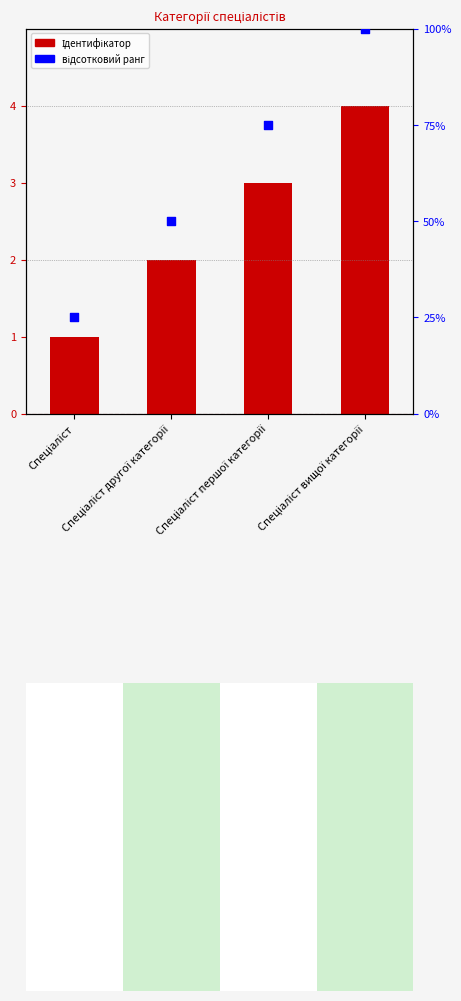

What are all the series names shown in the legend?

Ідентифікатор, відсотковий ранг